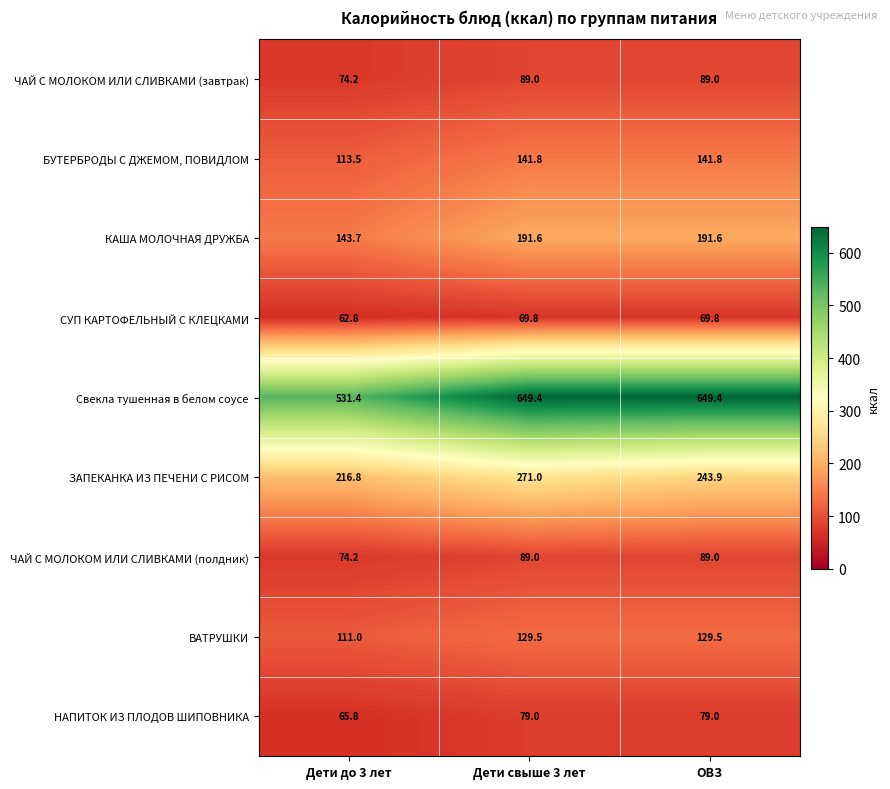

Reading left to right, extract all data points from this chart.

ЧАЙ С МОЛОКОМ ИЛИ СЛИВКАМИ (завтрак): Дети до 3 лет=74.2	Дети свыше 3 лет=89.0	ОВЗ=89.0
БУТЕРБРОДЫ С ДЖЕМОМ, ПОВИДЛОМ: Дети до 3 лет=113.5	Дети свыше 3 лет=141.8	ОВЗ=141.8
КАША МОЛОЧНАЯ ДРУЖБА: Дети до 3 лет=143.7	Дети свыше 3 лет=191.6	ОВЗ=191.6
СУП КАРТОФЕЛЬНЫЙ С КЛЕЦКАМИ: Дети до 3 лет=62.8	Дети свыше 3 лет=69.8	ОВЗ=69.8
Свекла тушенная в белом соусе: Дети до 3 лет=531.4	Дети свыше 3 лет=649.4	ОВЗ=649.4
ЗАПЕКАНКА ИЗ ПЕЧЕНИ С РИСОМ: Дети до 3 лет=216.8	Дети свыше 3 лет=271.0	ОВЗ=243.9
ЧАЙ С МОЛОКОМ ИЛИ СЛИВКАМИ (полдник): Дети до 3 лет=74.2	Дети свыше 3 лет=89.0	ОВЗ=89.0
ВАТРУШКИ: Дети до 3 лет=111.0	Дети свыше 3 лет=129.5	ОВЗ=129.5
НАПИТОК ИЗ ПЛОДОВ ШИПОВНИКА: Дети до 3 лет=65.8	Дети свыше 3 лет=79.0	ОВЗ=79.0